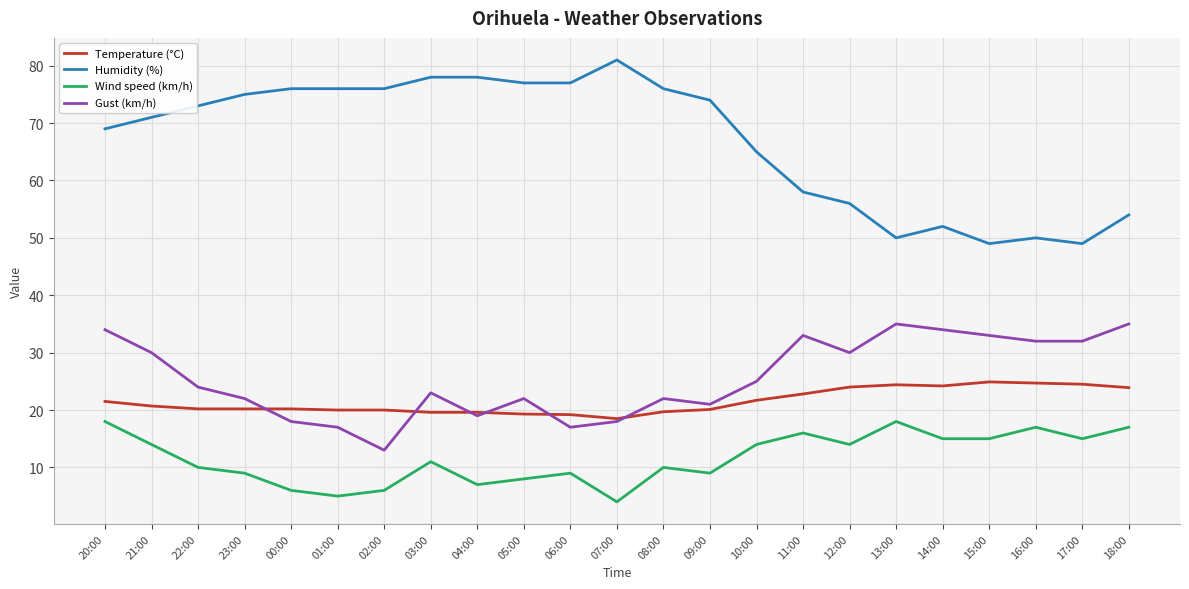

List the series in order of their peak value, lowest first.

Wind speed (km/h), Temperature (°C), Gust (km/h), Humidity (%)